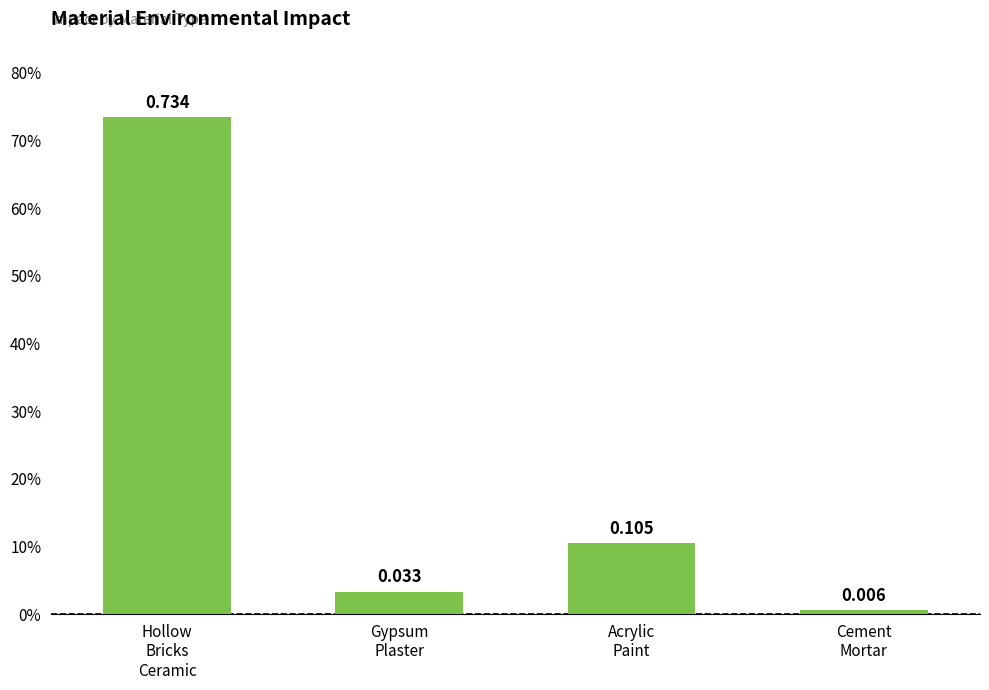

Does the chart contain any negative values?

No